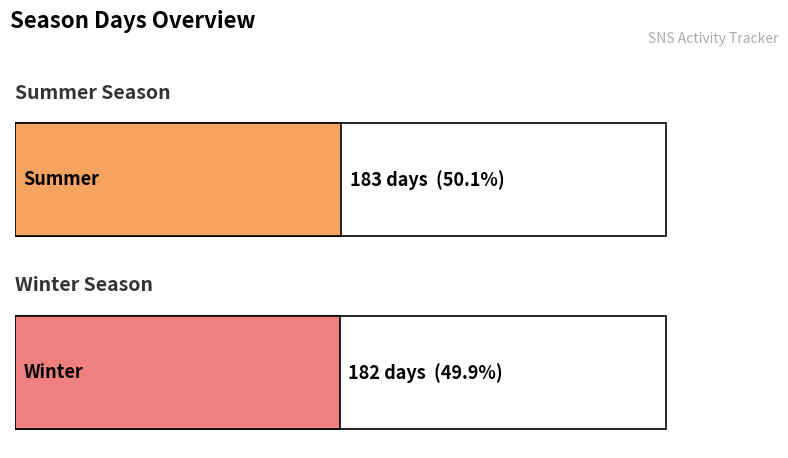

What is the change in value from summer to winter?

-1